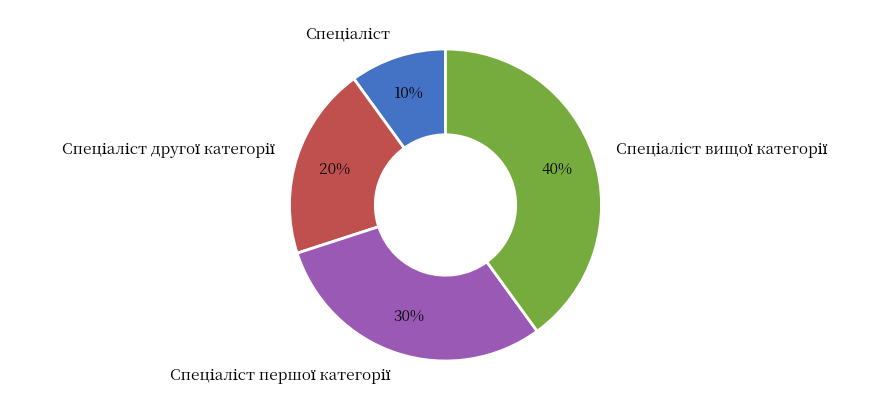

Is there any slice that represents more than half of the pie?

No